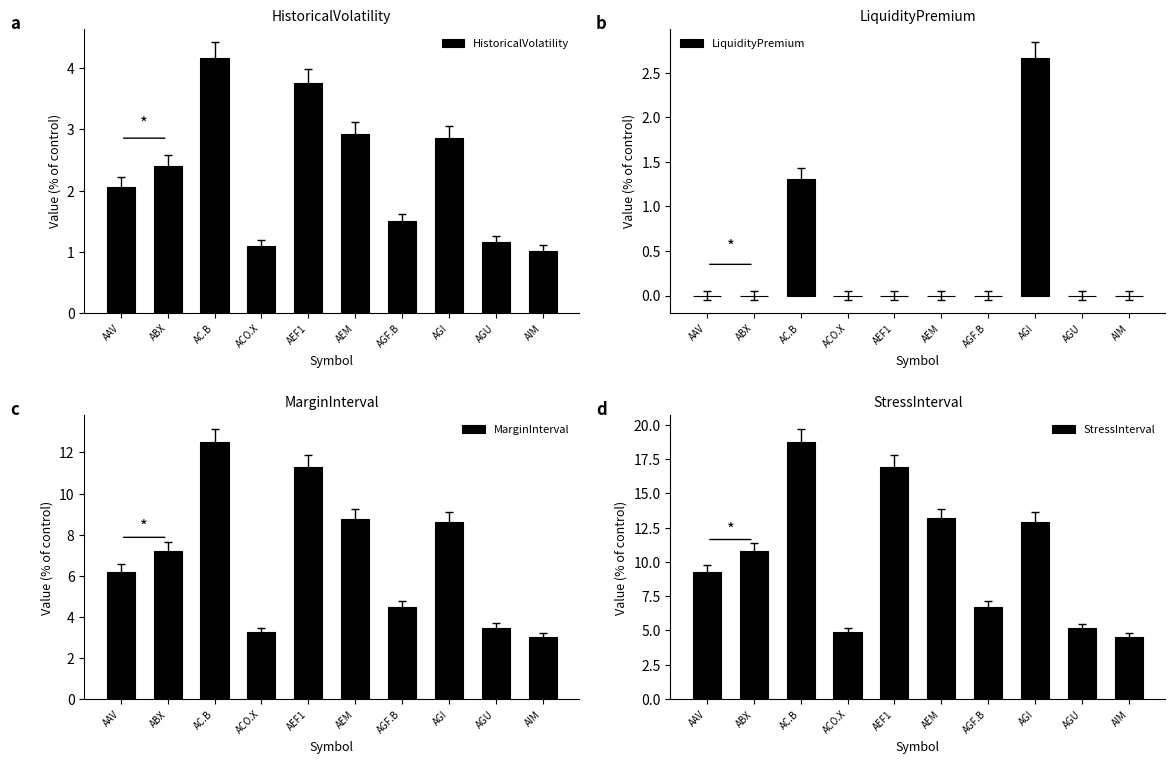

What position from the left is AGU?

9